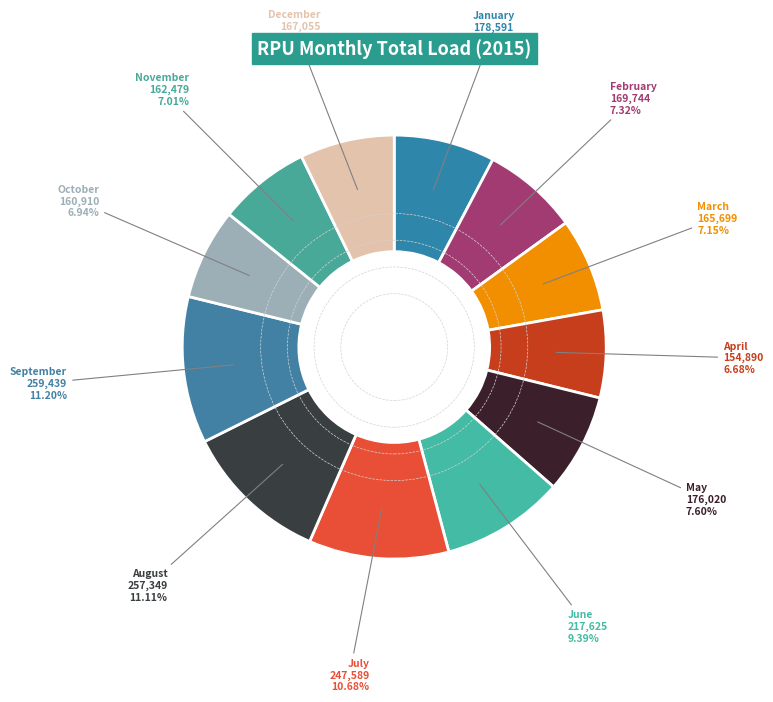

Does January account for over 50% of the chart?

No